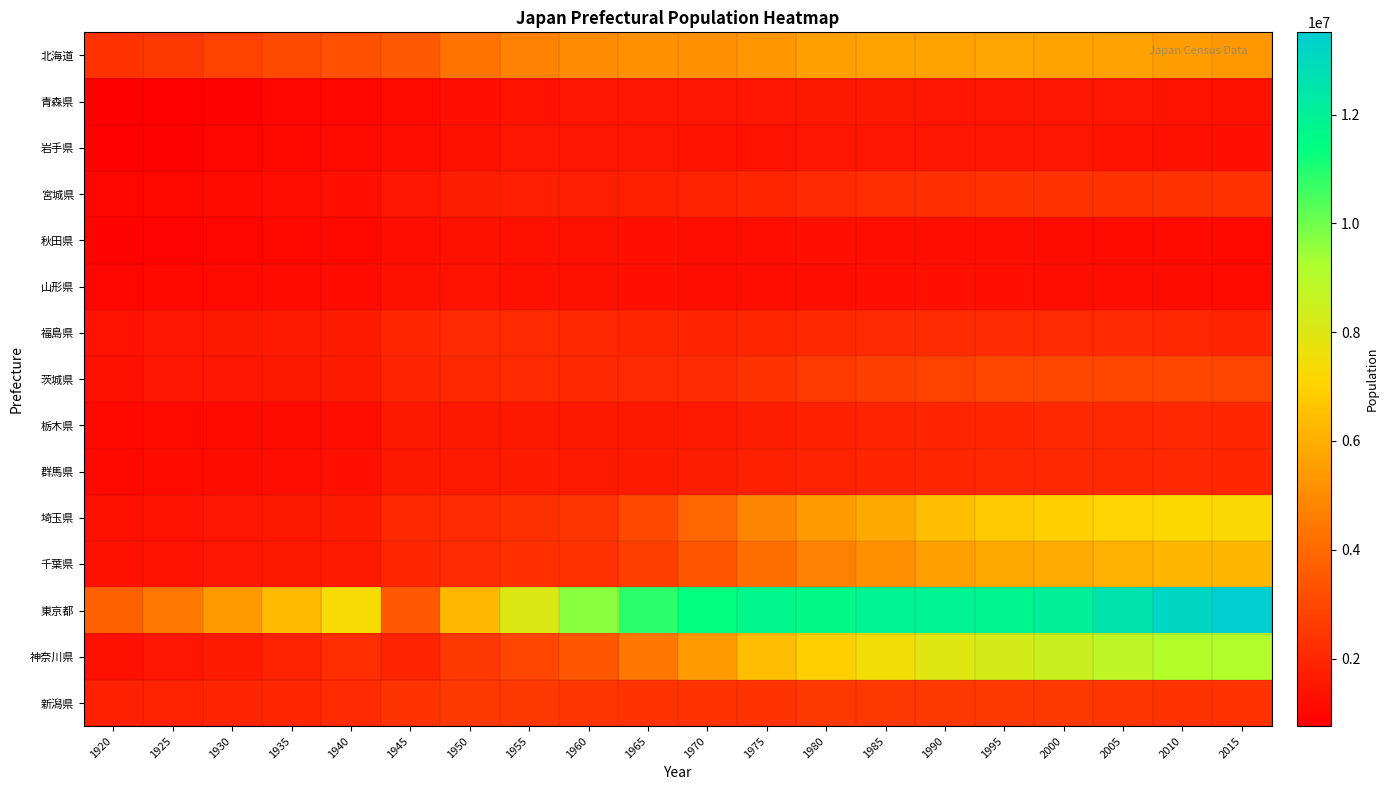

At which category is the sum across all series the highest?

2010